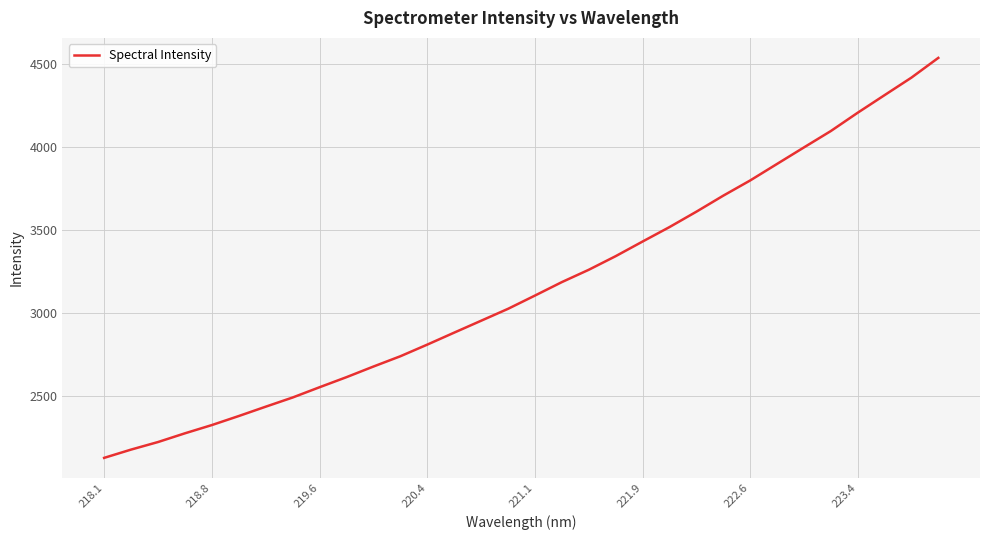

What is the minimum value shown in the chart?

2130.6